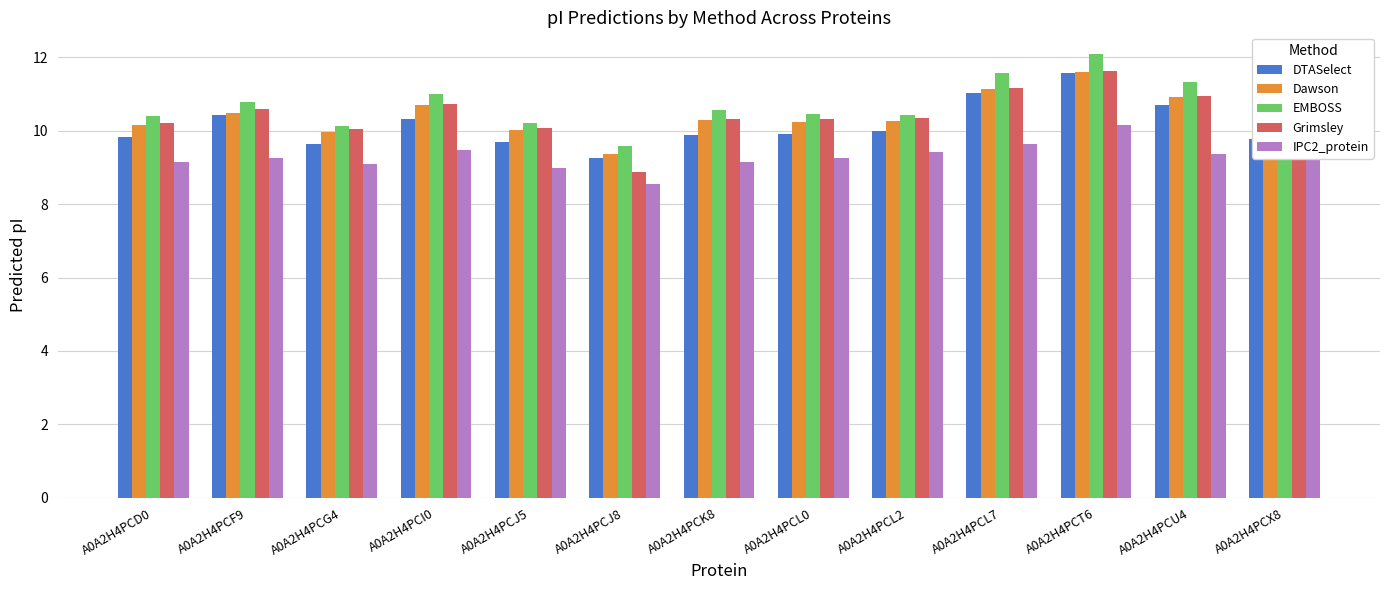

What is the difference between the maximum and minimum values in the EMBOSS series?

2.5